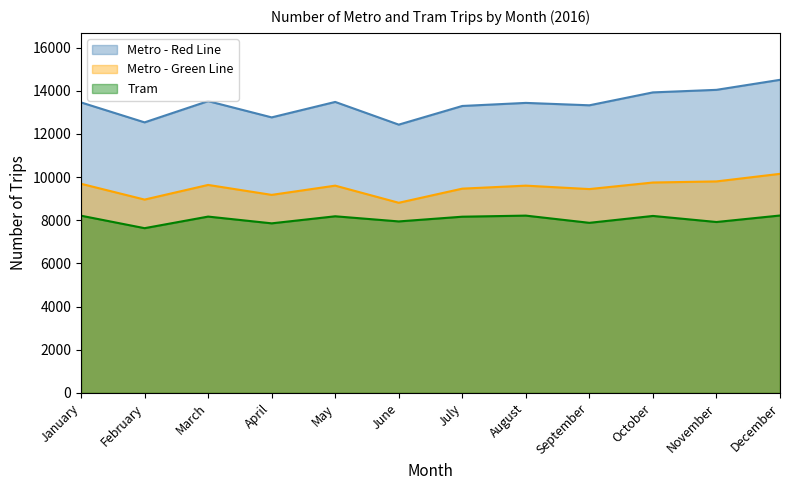

Does the chart display data point markers on the line(s)?

No